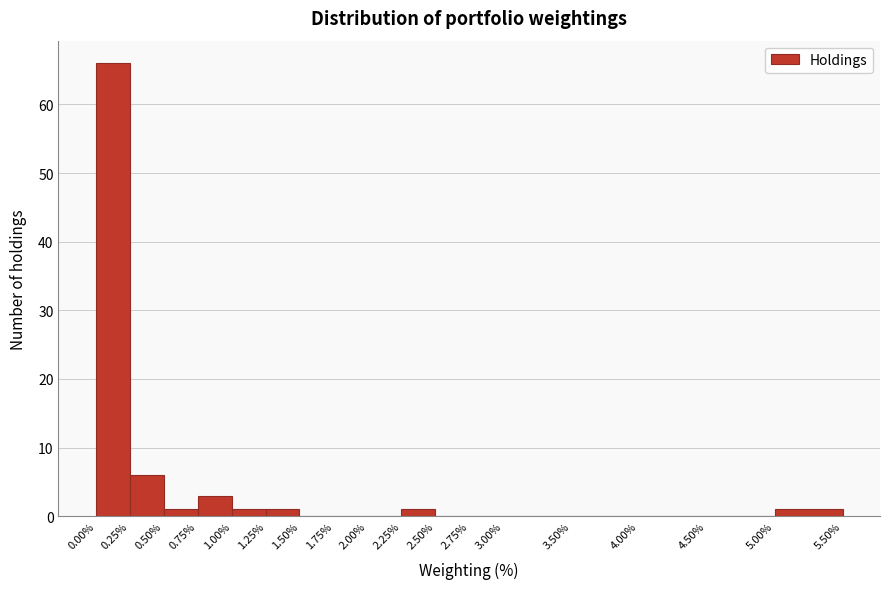

Reading left to right, list every bar in this chart as the range it spans on the x-axis followed by its height. The values are not printed on the chart, so give them approximately, as read against the axis.

0.00% to 0.25%: 66
0.25% to 0.50%: 6
0.50% to 0.75%: 1
0.75% to 1.00%: 3
1.00% to 1.25%: 1
1.25% to 1.50%: 1
1.50% to 1.75%: 0
1.75% to 2.00%: 0
2.00% to 2.25%: 0
2.25% to 2.50%: 1
2.50% to 2.75%: 0
2.75% to 3.00%: 0
3.00% to 3.50%: 0
3.50% to 4.00%: 0
4.00% to 4.50%: 0
4.50% to 5.00%: 0
5.00% to 5.50%: 1